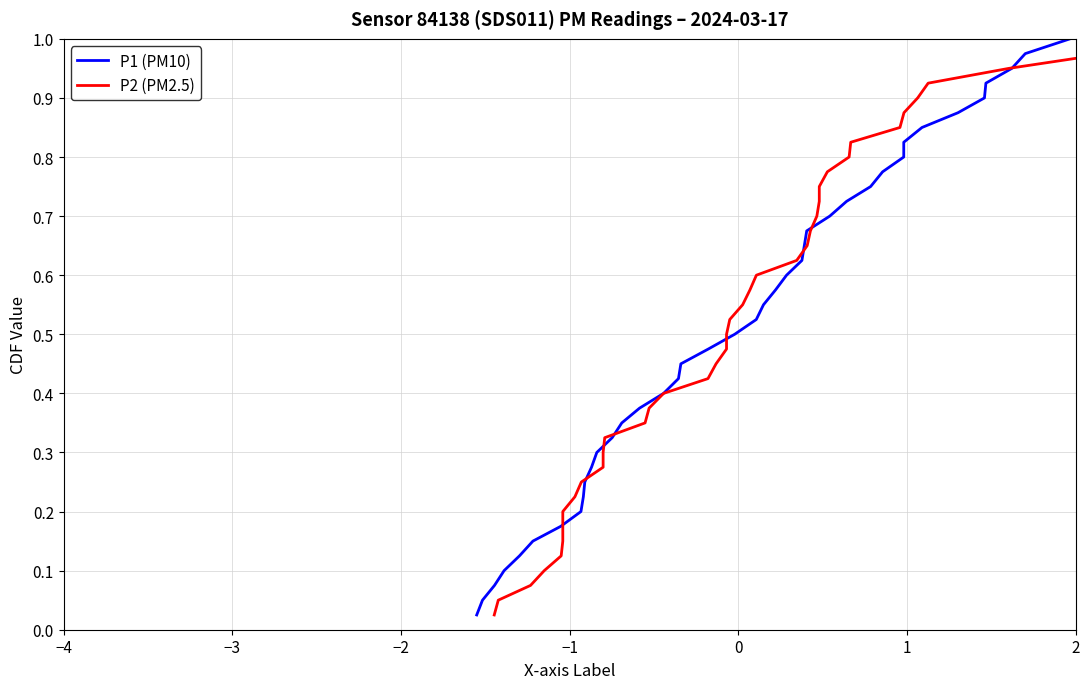

How many categories are shown in the chart?

40